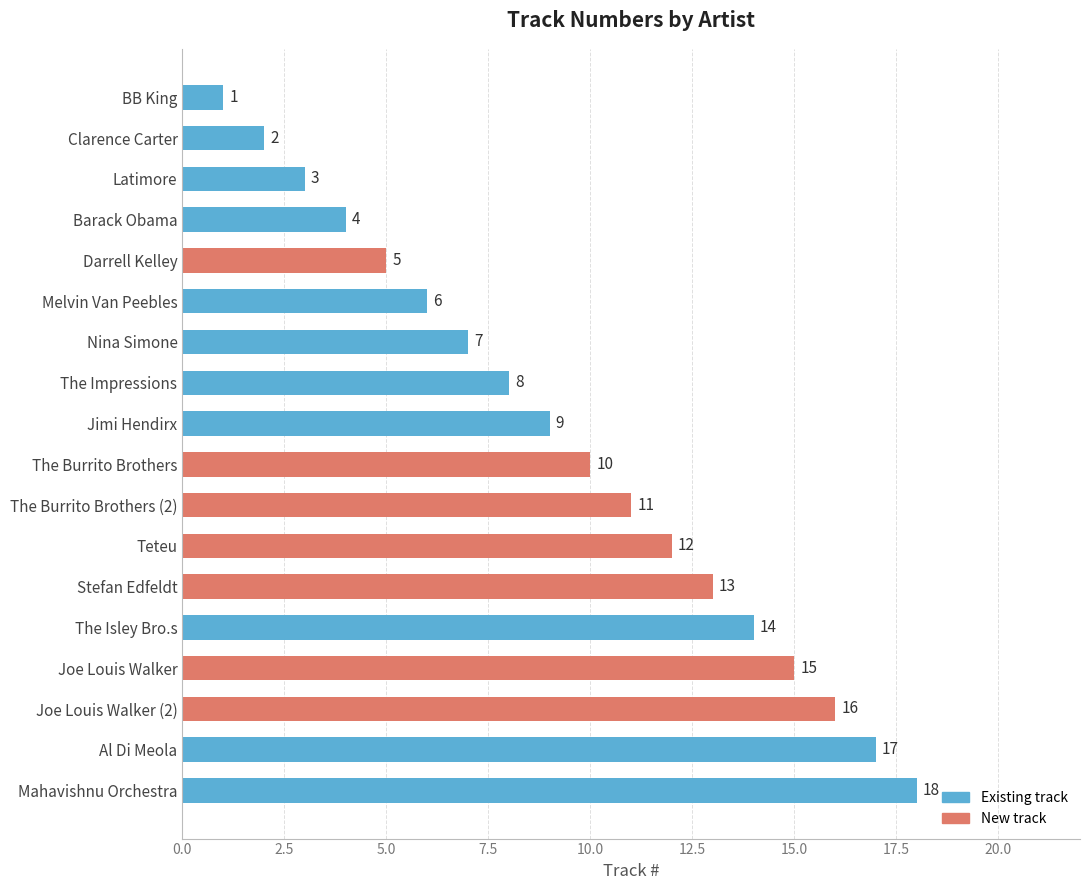

What is the difference between the second highest and minimum values?

16